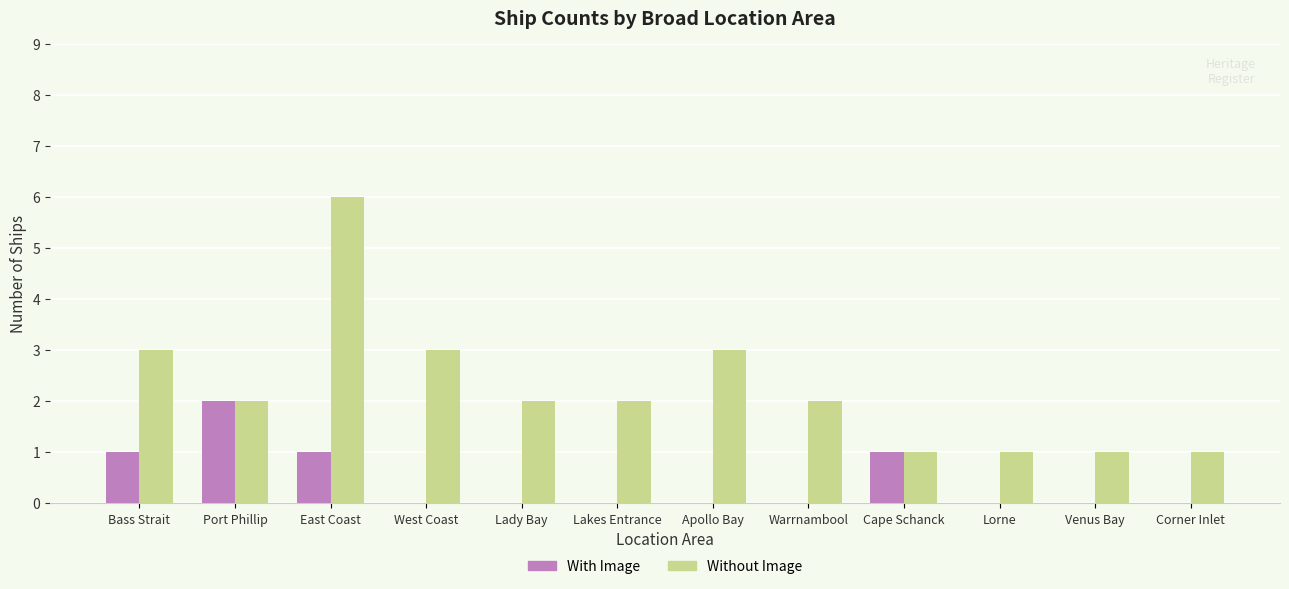

What is the maximum value shown in the chart?

6